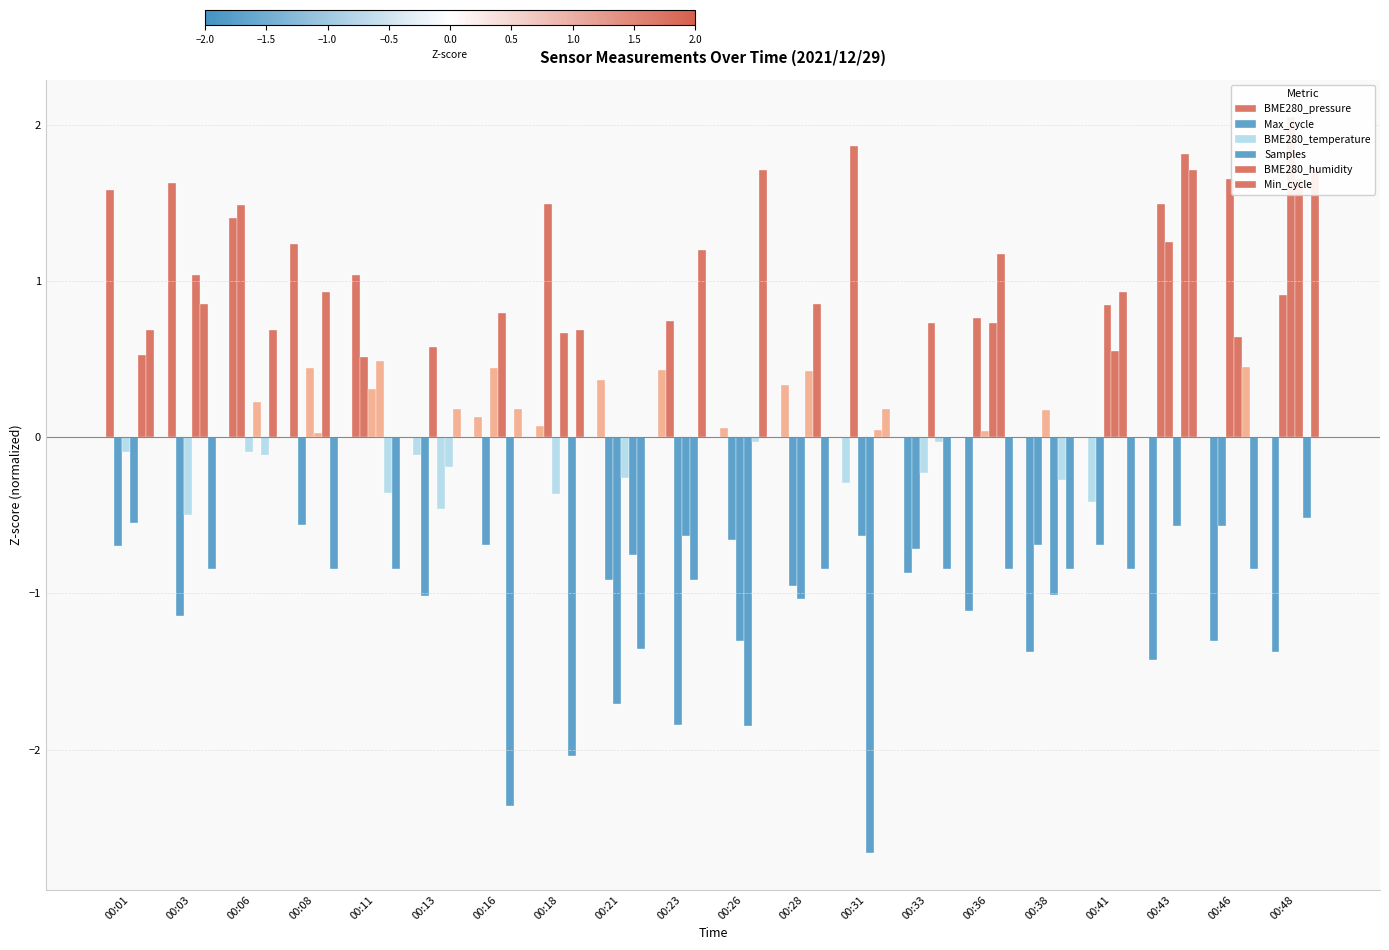

What are all the series names shown in the legend?

BME280_pressure, Max_cycle, BME280_temperature, Samples, BME280_humidity, Min_cycle